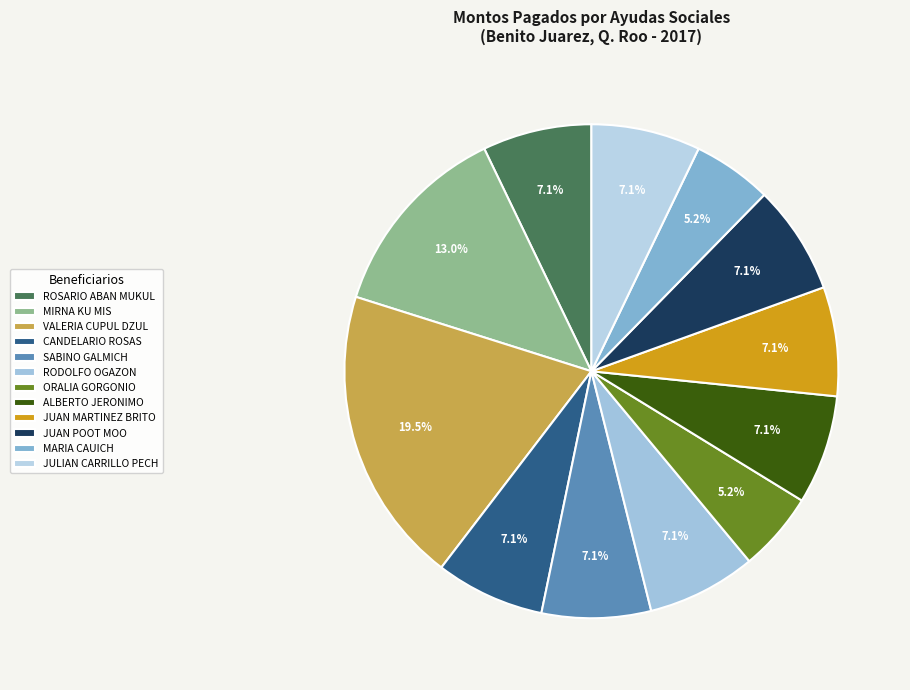

To the nearest percent, what portion does ROSARIO ABAN MUKUL represent?

7%